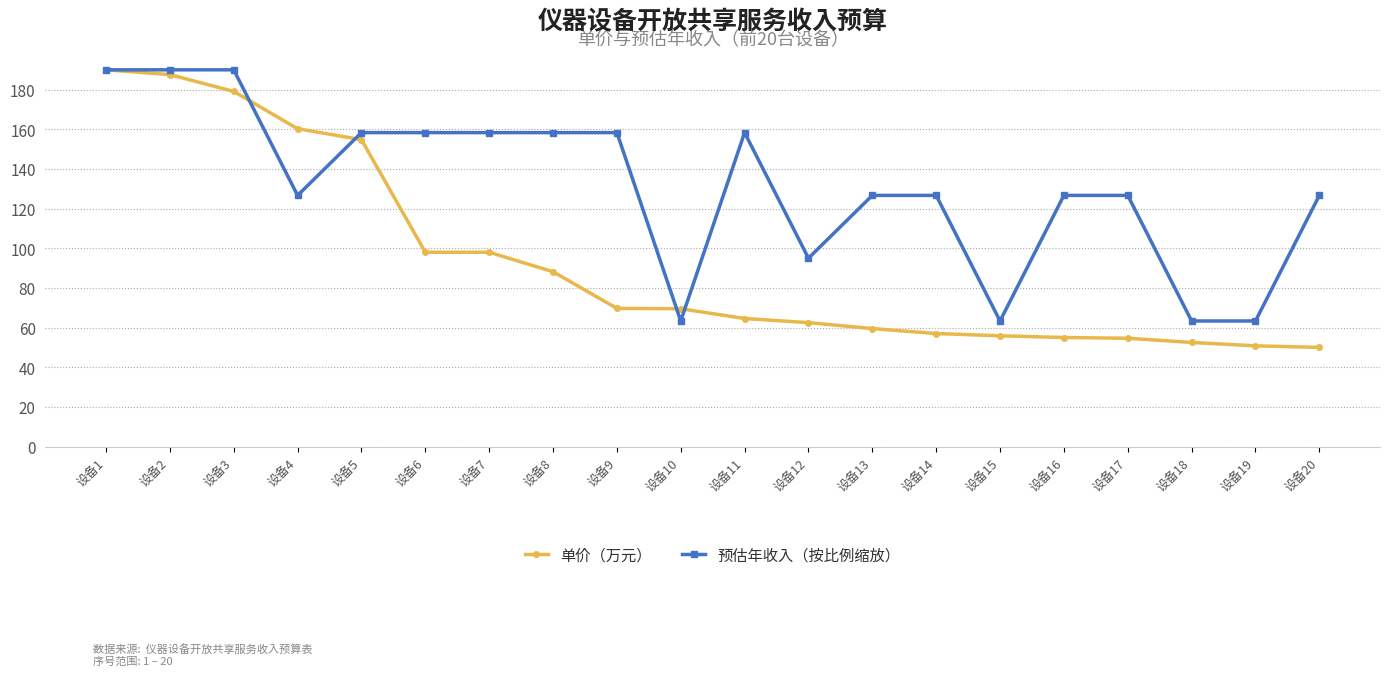

List the series in order of their overall mean, lowest first.

单价（万元）, 预估年收入（按比例缩放）